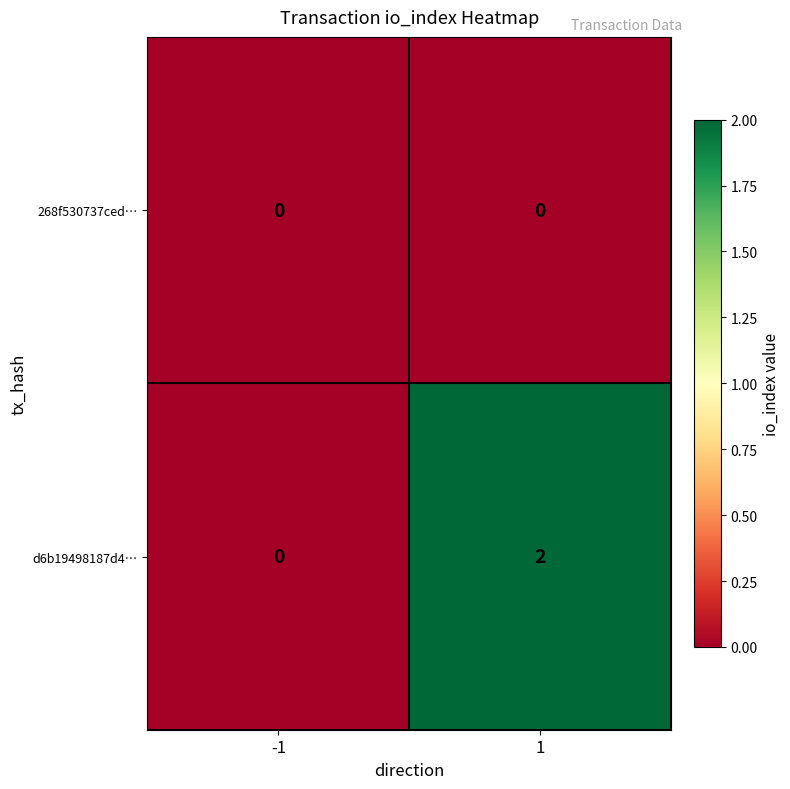

How many data points in d6b19498187d4… are less than 2?

1